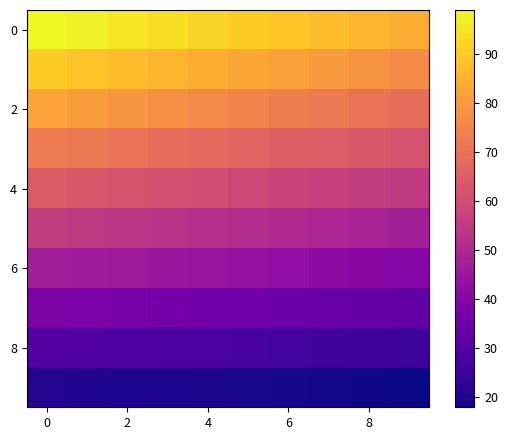

How many data points does each series have?

10